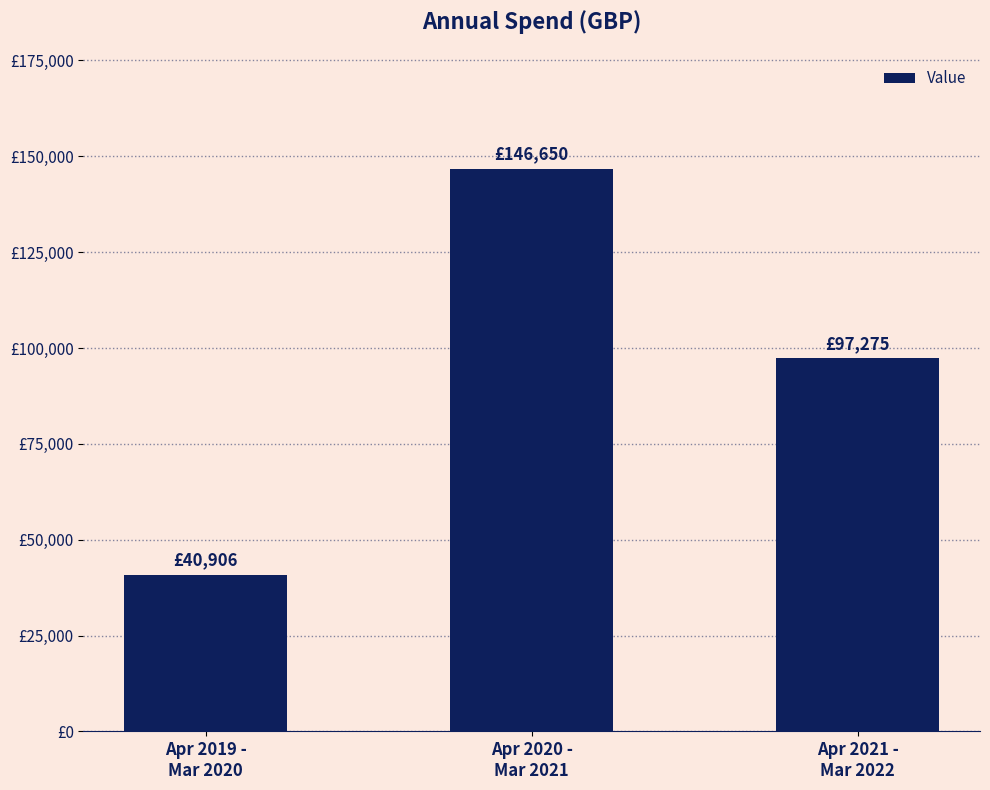

Does the chart contain any negative values?

No